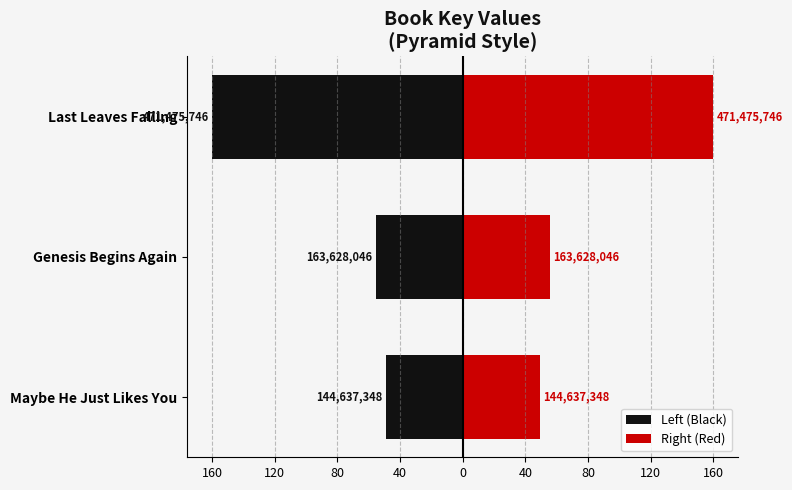

What is the value of the Left (Black) bar at the 1st from the left?

-49.1